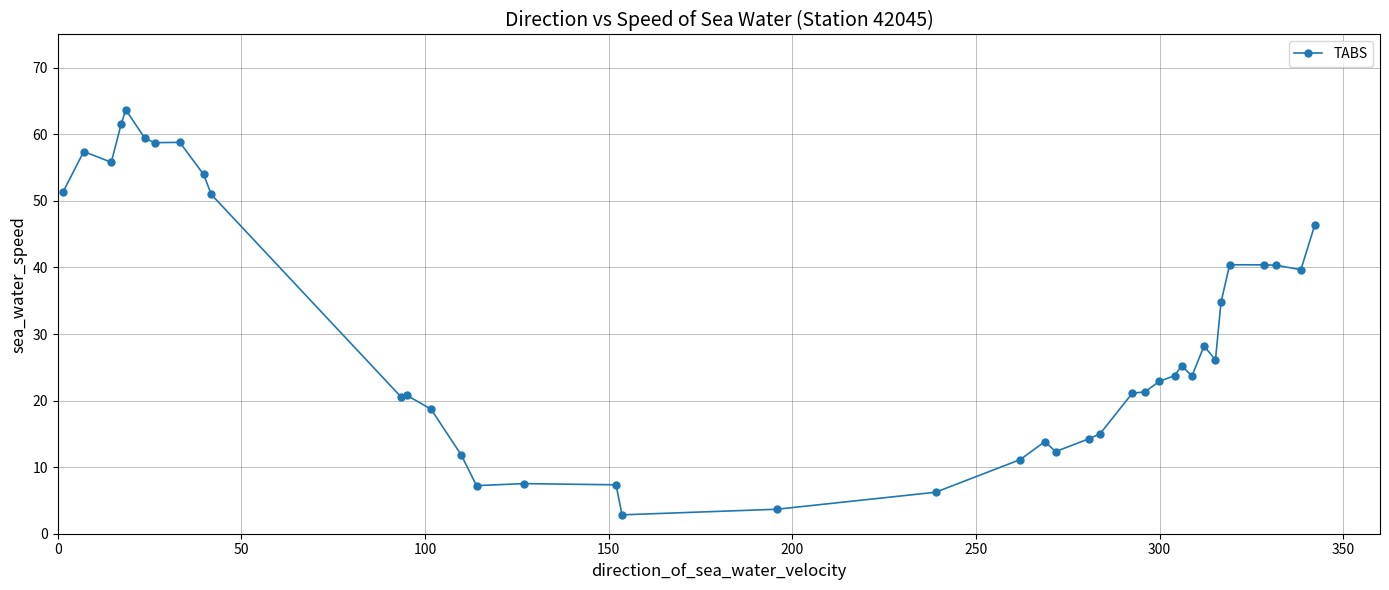

True or false: the data has more than 0 interior local peaks.

True